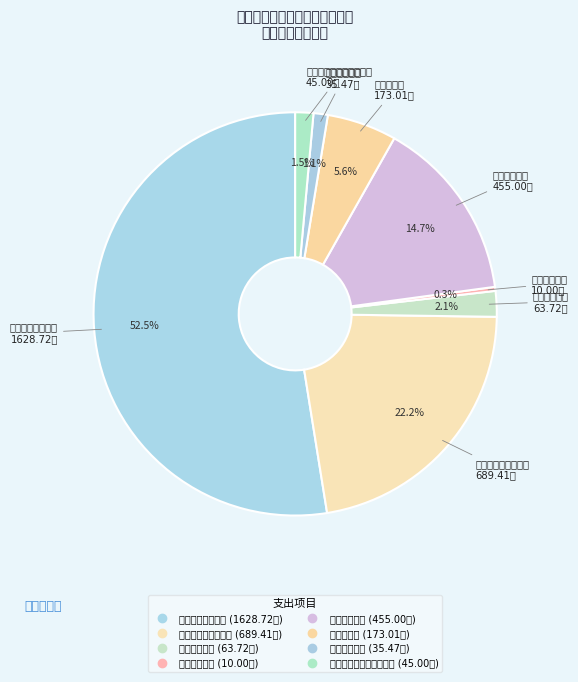

To the nearest percent, what is the difference between the 城乡社区支出 and 社会保障和就业支出 slice percentages?

8%